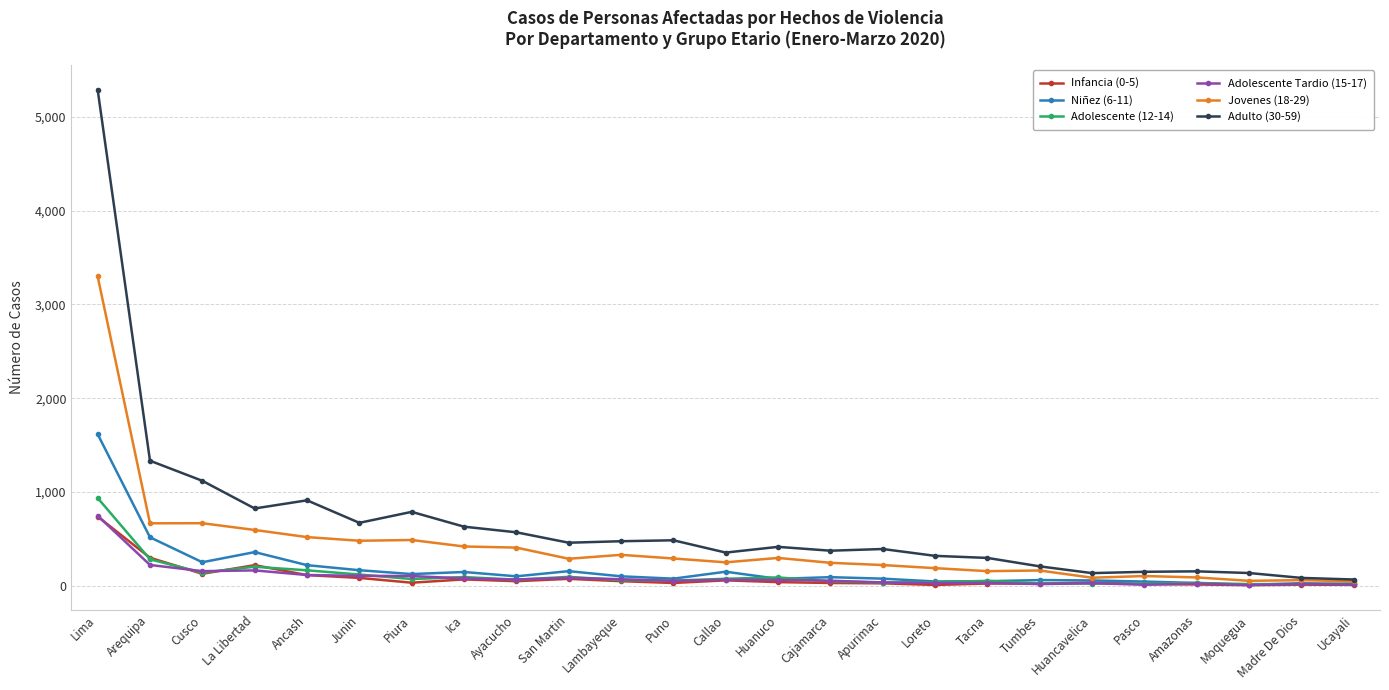

At which label does Adolescente Tardio (15-17) reach its peak?

Lima